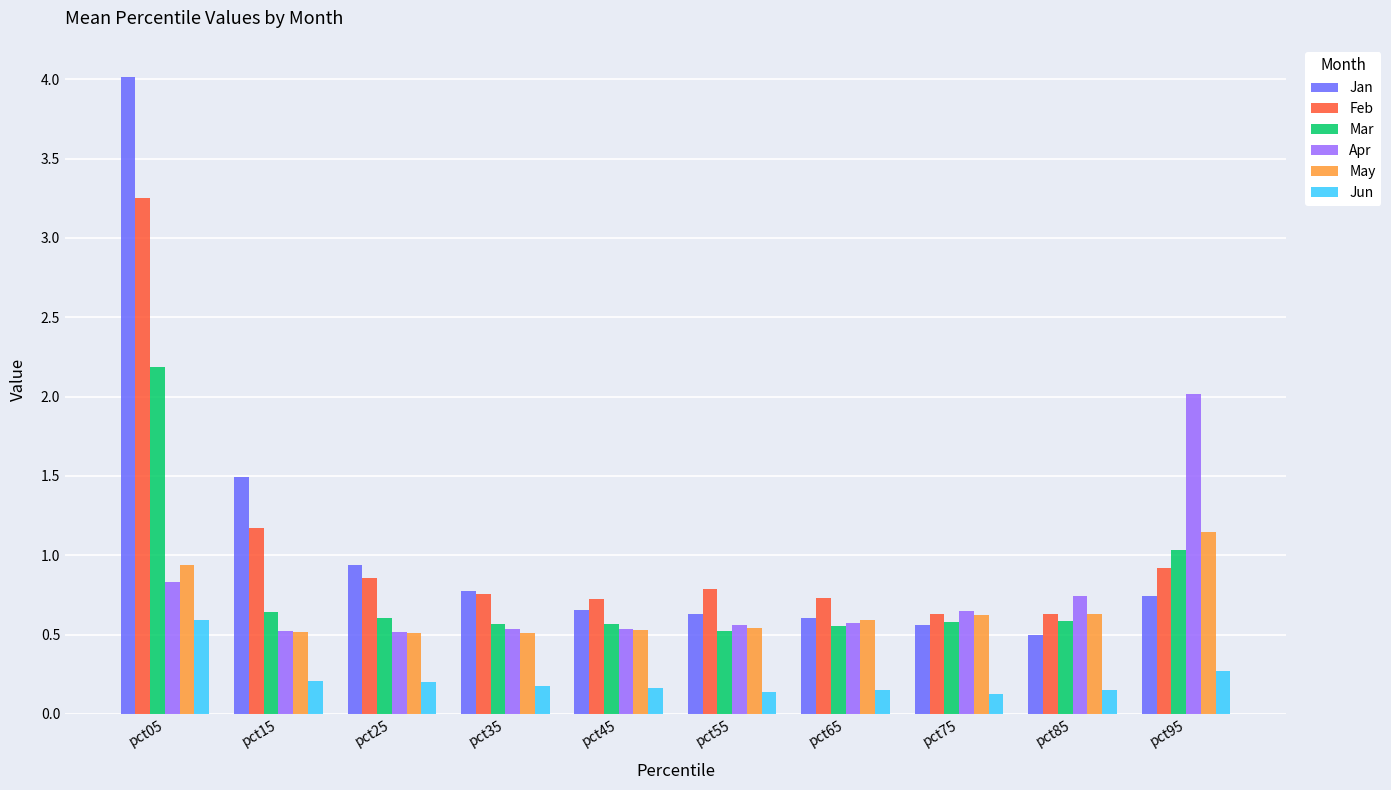

List the series in order of their peak value, highest first.

Jan, Feb, Mar, Apr, May, Jun